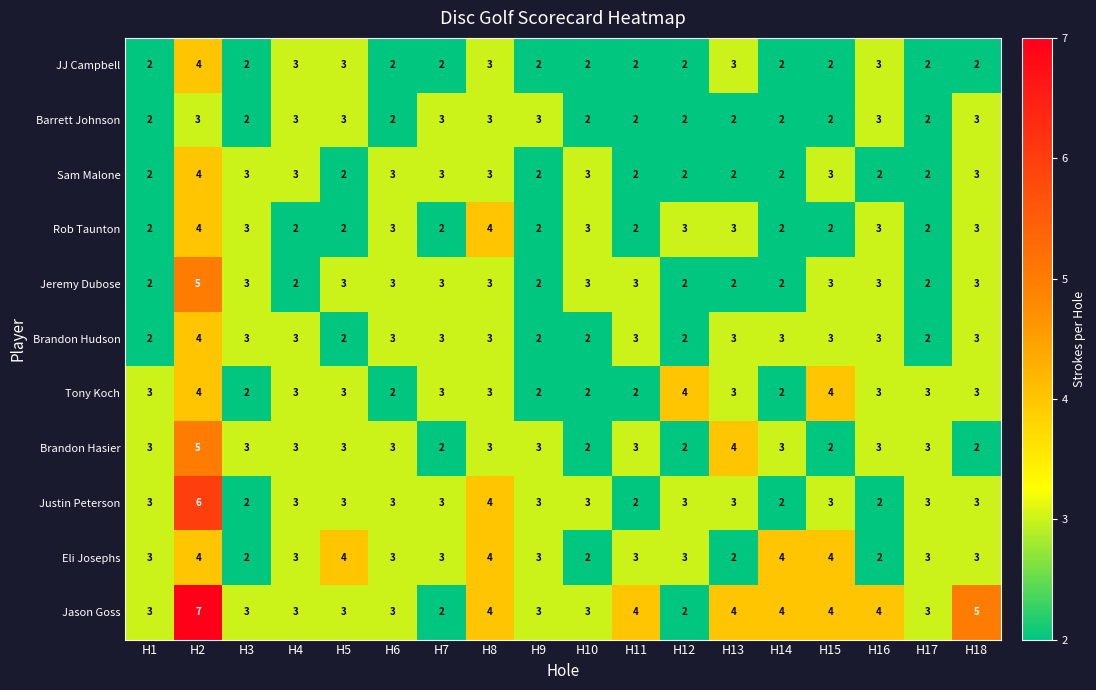

What is the average value of the Justin Peterson series?

3